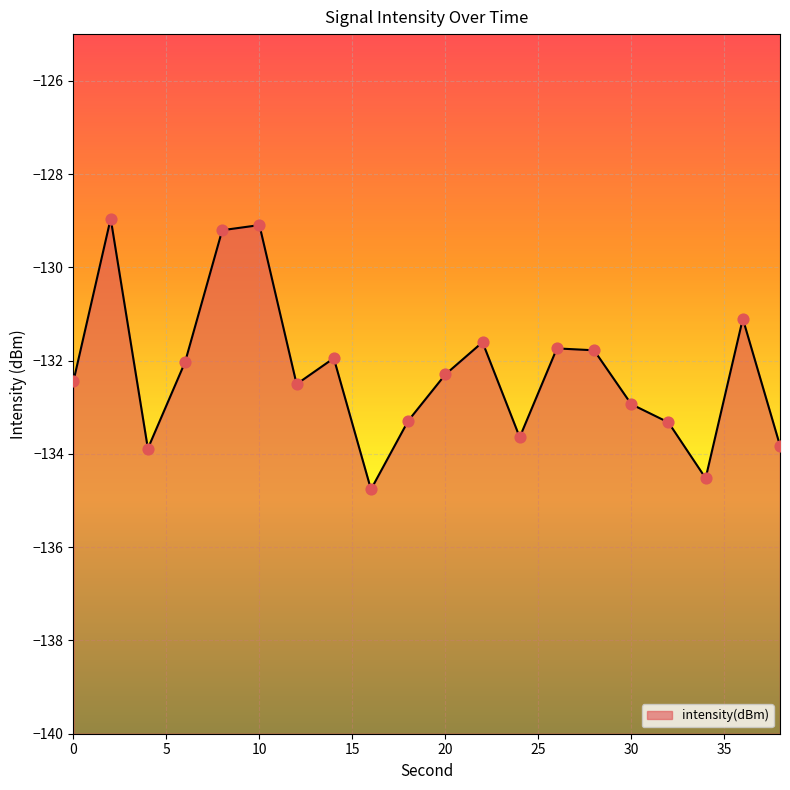

Which has a higher value, 10 or 20?

10